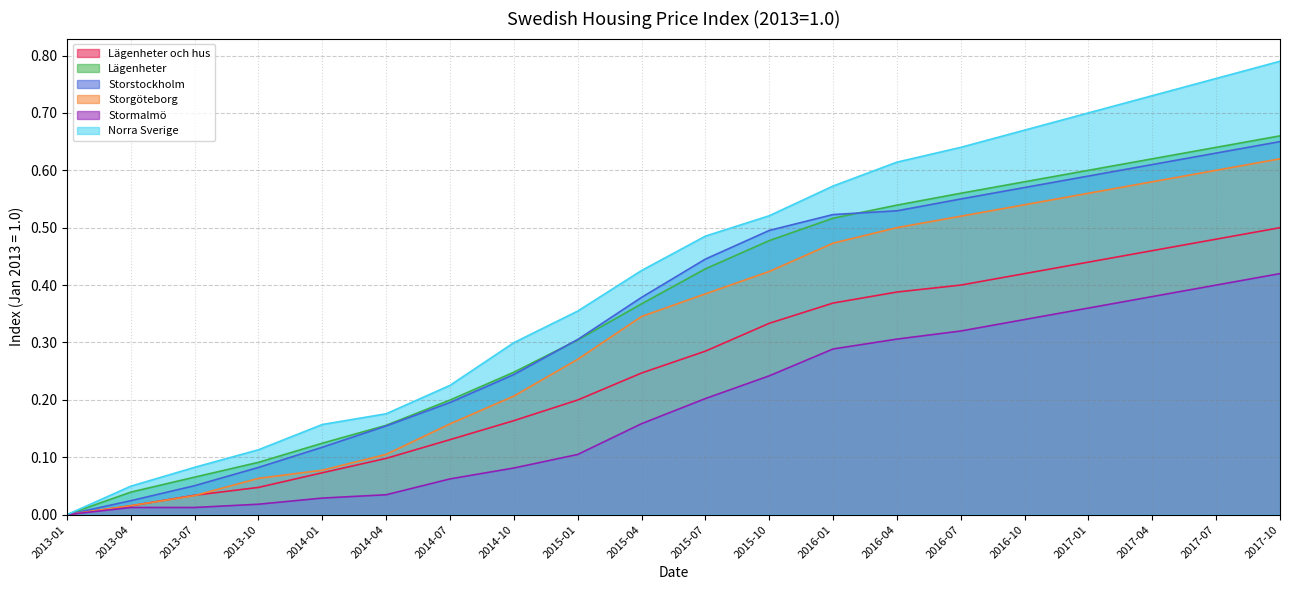

Reading right to left, transcribe all the data shown in this chart.

Lägenheter och hus: 0.5	0.5	0.5	0.4	0.4	0.4	0.4	0.4	0.3	0.3	0.2	0.2	0.2	0.1	0.1	0.1	0.0	0.0	0.0	0.0
Lägenheter: 0.7	0.6	0.6	0.6	0.6	0.6	0.5	0.5	0.5	0.4	0.4	0.3	0.2	0.2	0.2	0.1	0.1	0.1	0.0	0.0
Storstockholm: 0.6	0.6	0.6	0.6	0.6	0.6	0.5	0.5	0.5	0.4	0.4	0.3	0.2	0.2	0.2	0.1	0.1	0.1	0.0	0.0
Storgöteborg: 0.6	0.6	0.6	0.6	0.5	0.5	0.5	0.5	0.4	0.4	0.3	0.3	0.2	0.2	0.1	0.1	0.1	0.0	0.0	0.0
Stormalmö: 0.4	0.4	0.4	0.4	0.3	0.3	0.3	0.3	0.2	0.2	0.2	0.1	0.1	0.1	0.0	0.0	0.0	0.0	0.0	0.0
Norra Sverige: 0.8	0.8	0.7	0.7	0.7	0.6	0.6	0.6	0.5	0.5	0.4	0.4	0.3	0.2	0.2	0.2	0.1	0.1	0.0	0.0